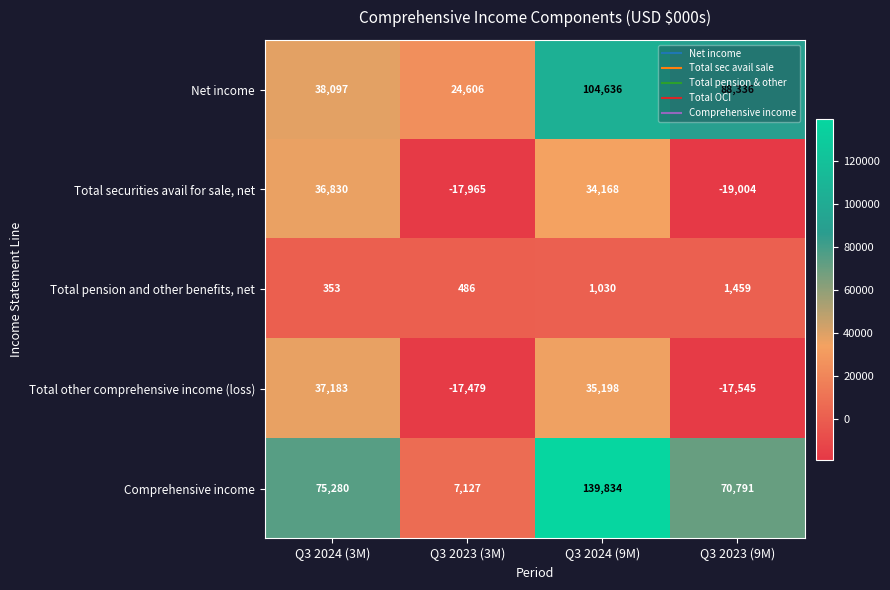

Which series has the widest spread of values?

Comprehensive income